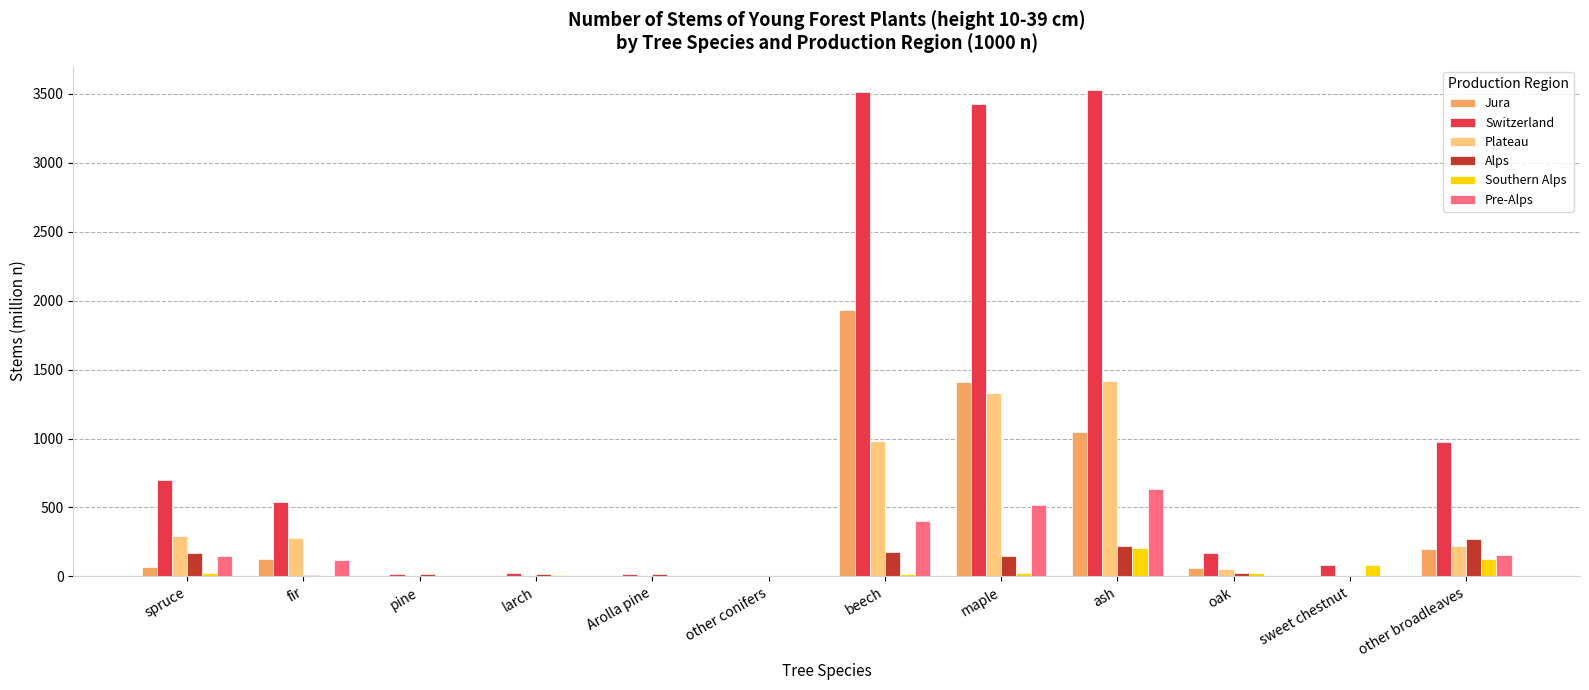

True or false: Switzerland has a value of 974.1 at other broadleaves.

True